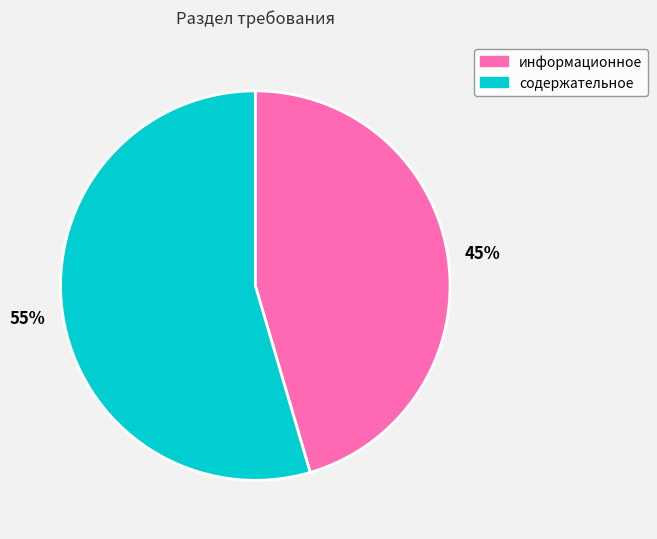

Count the number of slices in the pie.

2